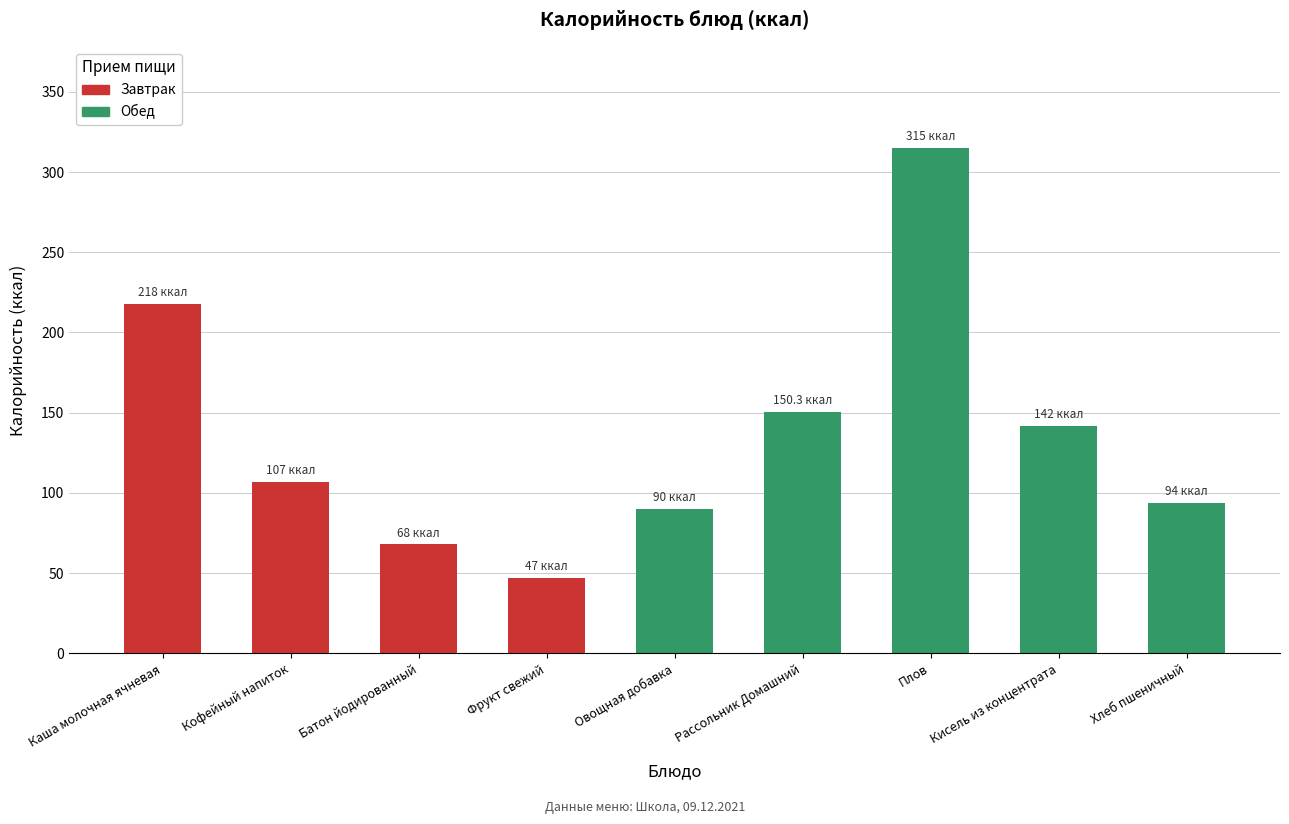

What is the label of the 5th bar from the left?

Овощная добавка